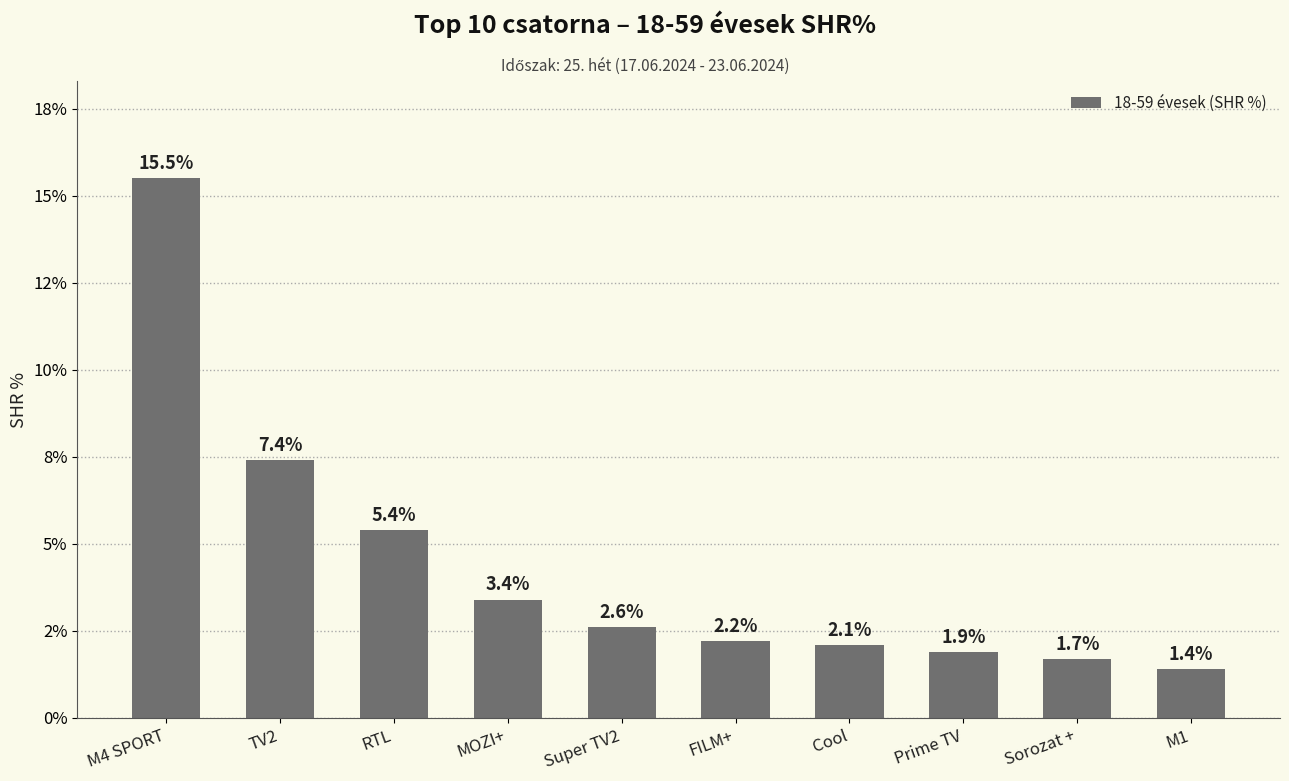

Are the bars horizontal?

No